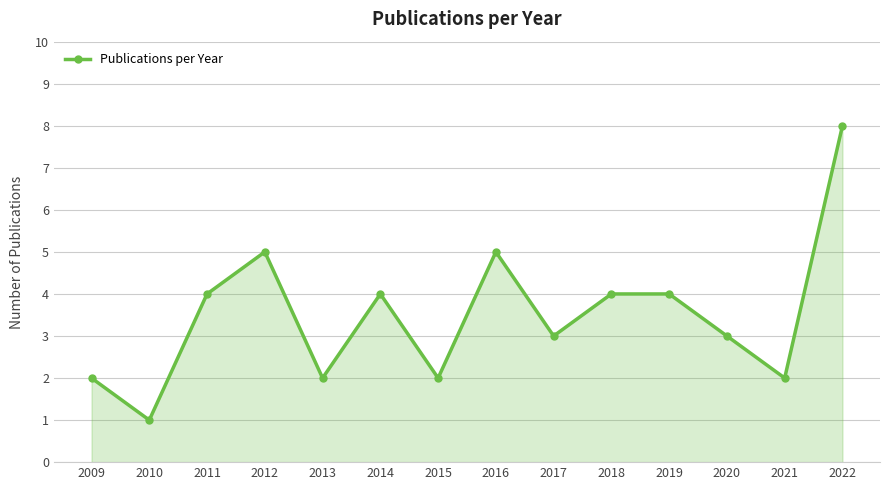

Is it true that the value at 2017 is 5?

False